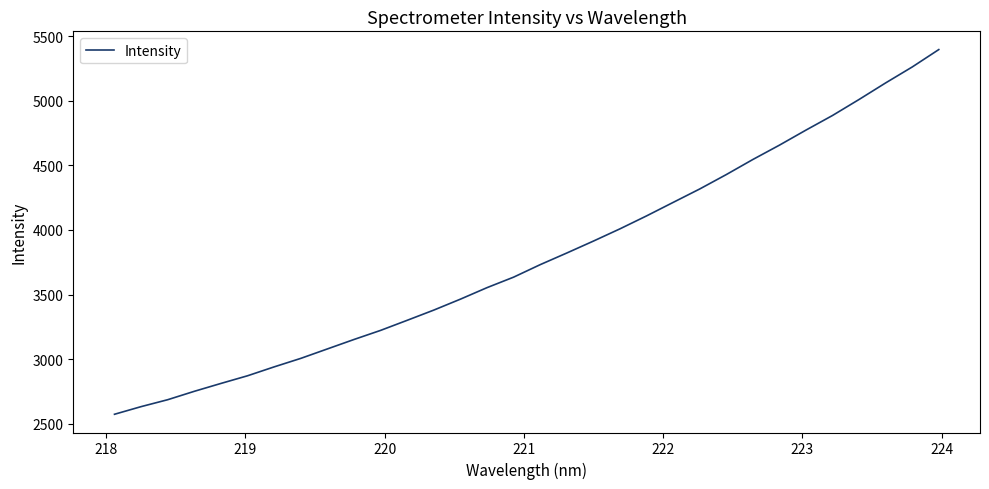

What is the minimum value shown in the chart?

2573.4